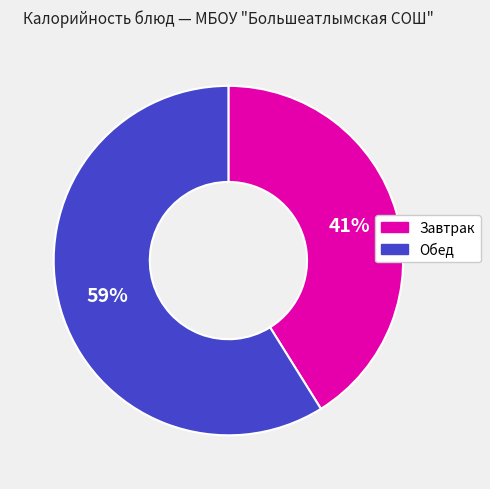

Is there any slice that represents more than half of the pie?

Yes